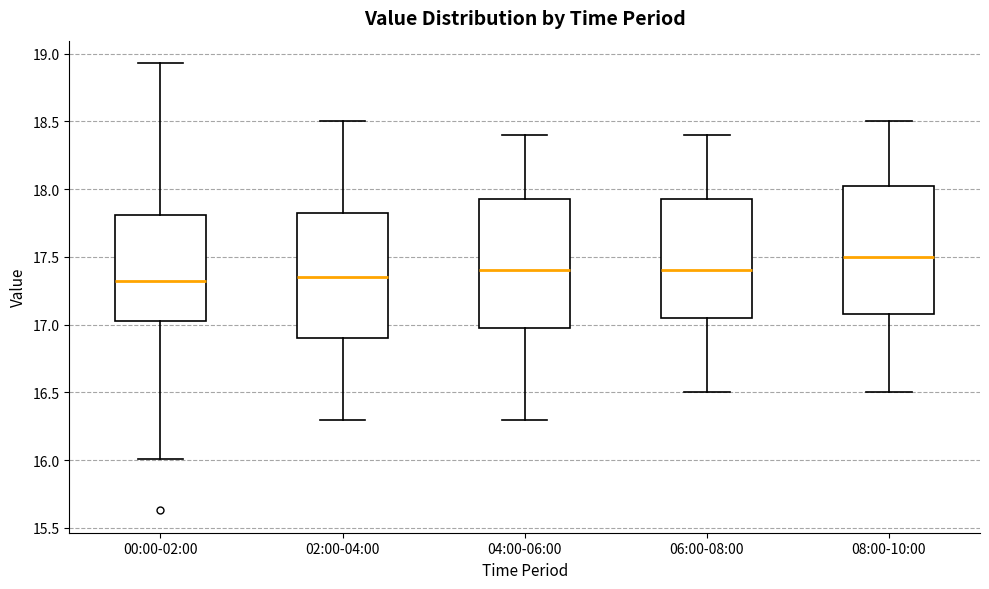

Where does the upper whisker of the box for 00:00-02:00 end on the y-axis? The values are not printed on the chart, so give them approximately, as read against the axis.

18.95